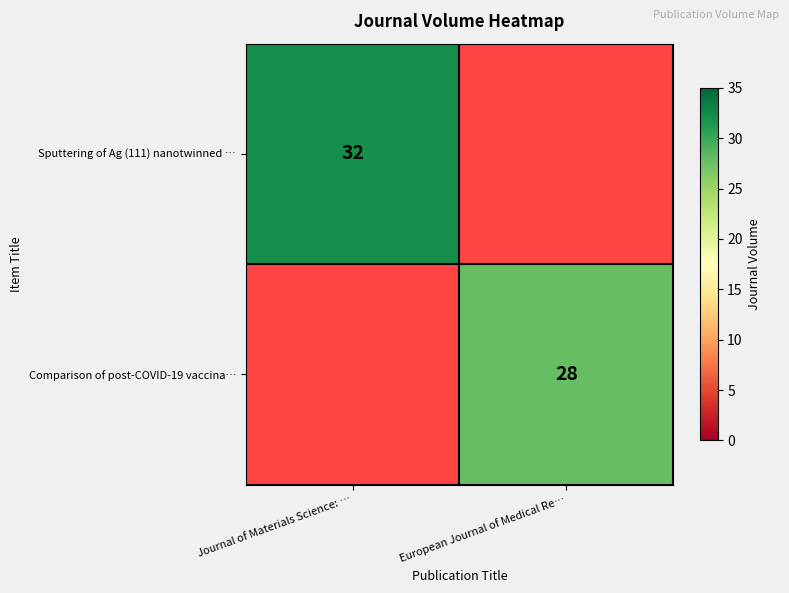

Is it true that Sputtering of Ag (111) nanotwinned … equals 47.5 at Journal of Materials Science: …?

False